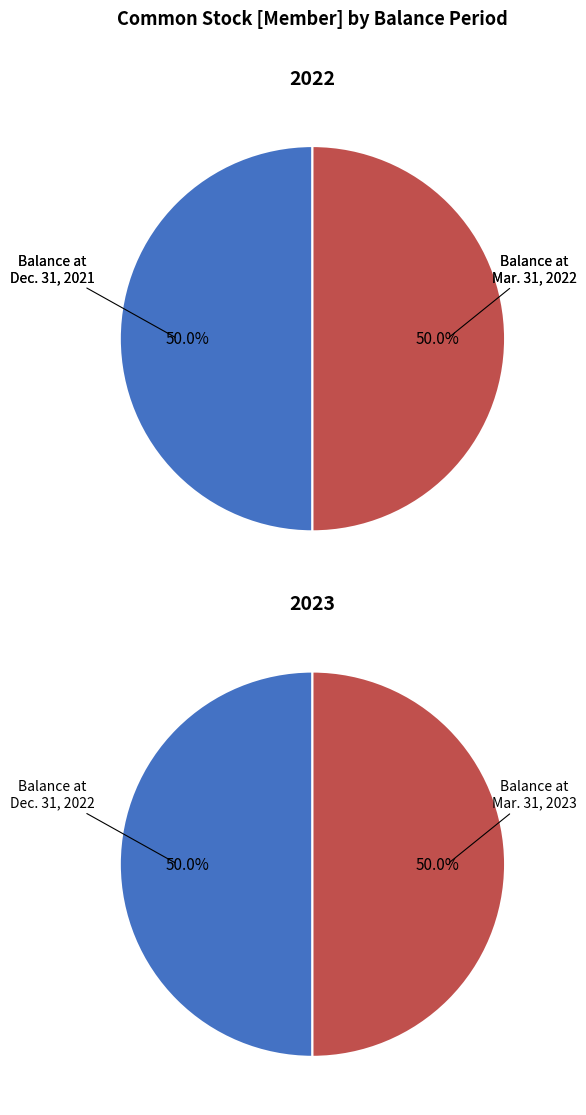

True or false: Balance at Dec. 31, 2021 accounts for 35% of the total.

False